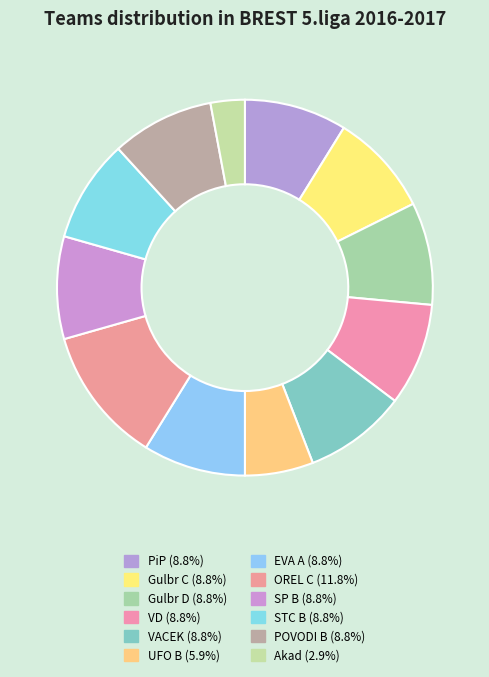

To the nearest percent, what portion does VD represent?

9%